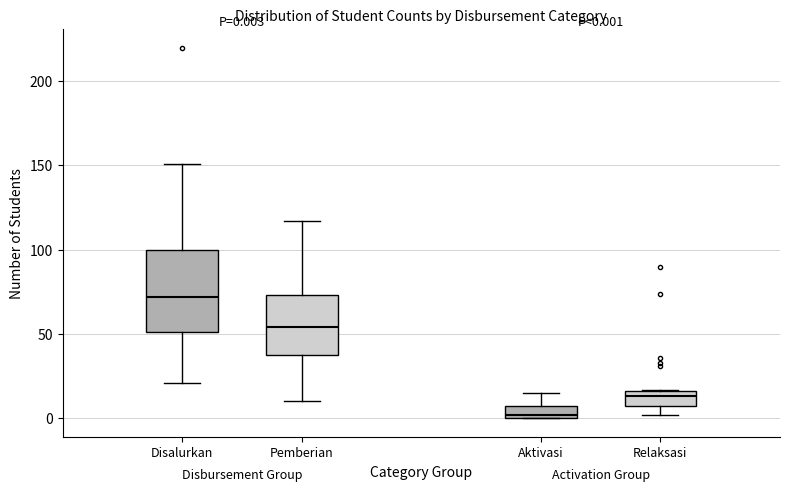

Which box's median line is the highest?

Disalurkan